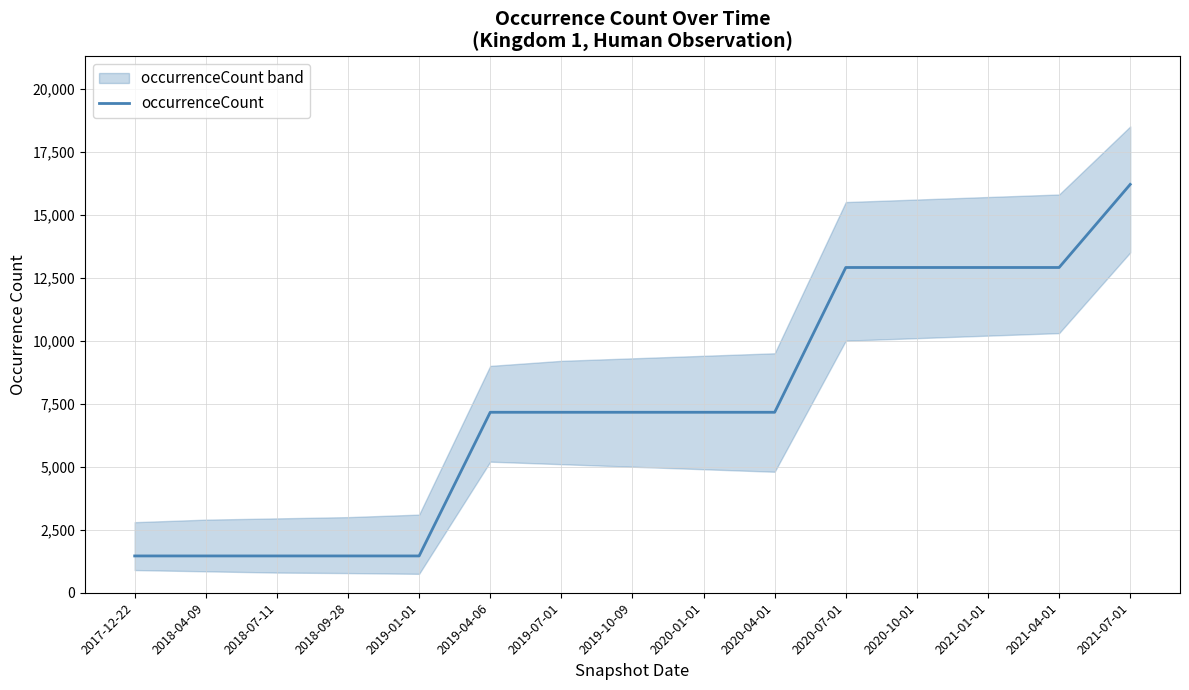

What is the difference between the maximum and minimum values?

14741